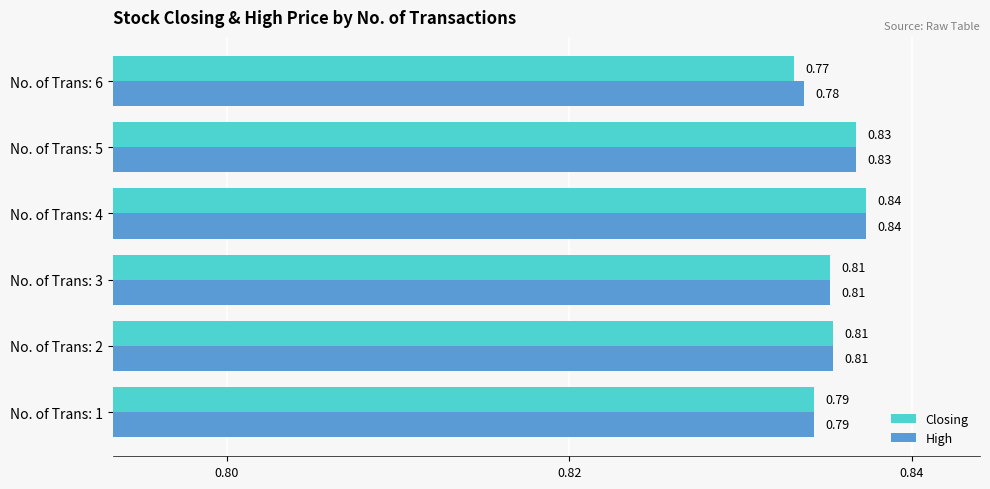

What are all the series names shown in the legend?

Closing, High